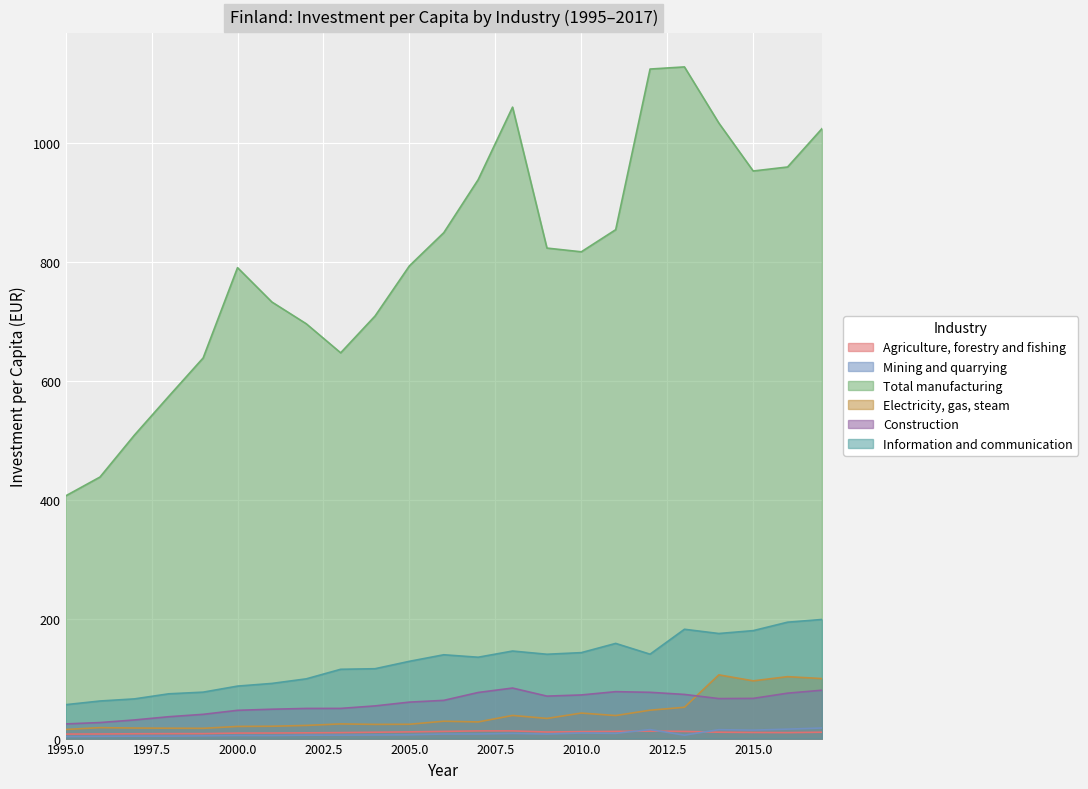

How many lines are shown in the chart?

6